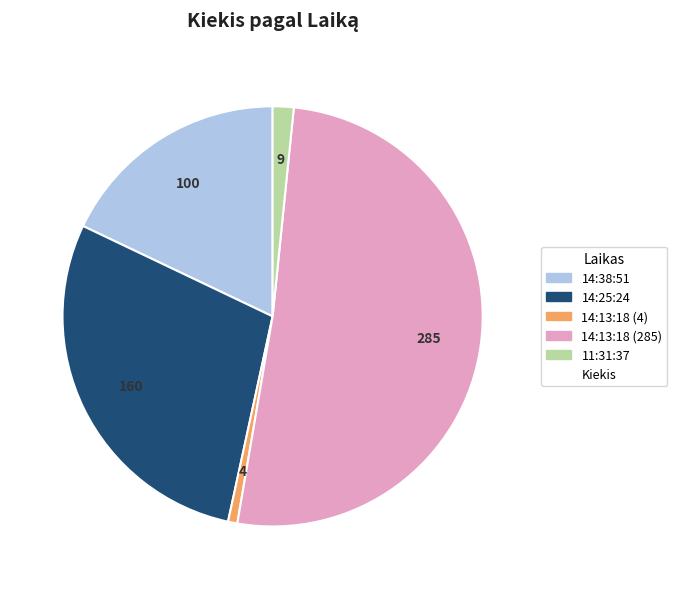

How many slices are in this pie chart?

5